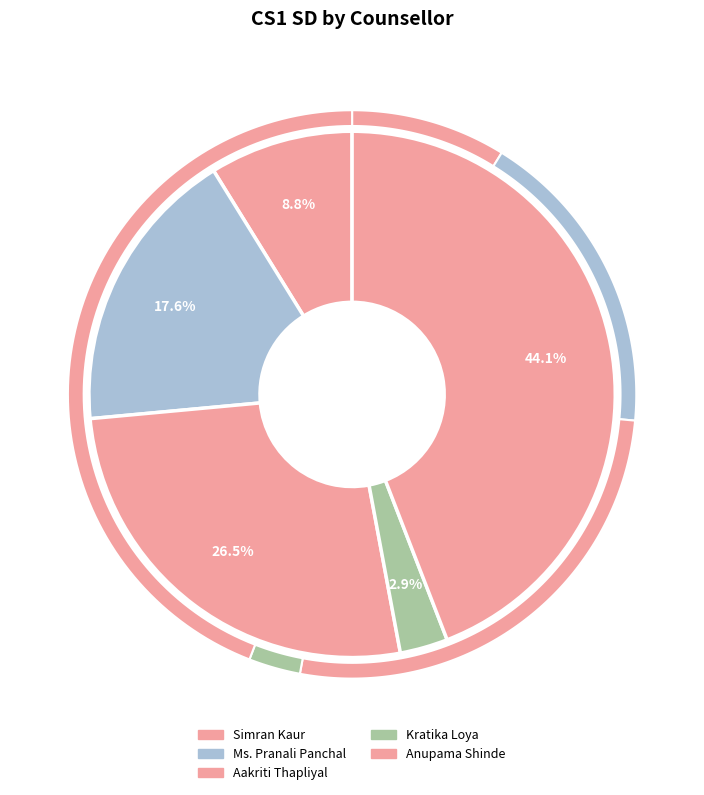

What percentage is the Ms. Pranali Panchal slice, to the nearest percent?

18%